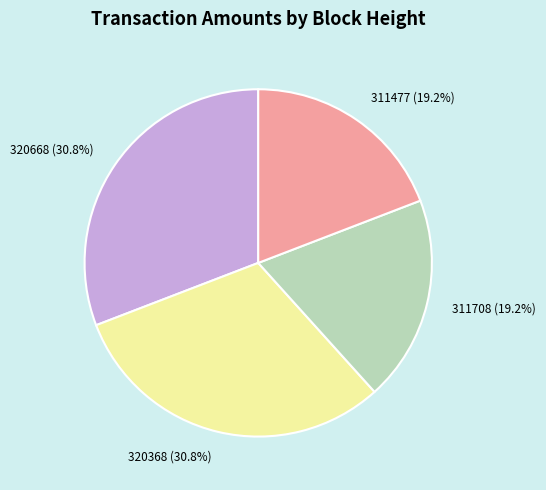

Which has a higher value, 320668 or 311477?

320668